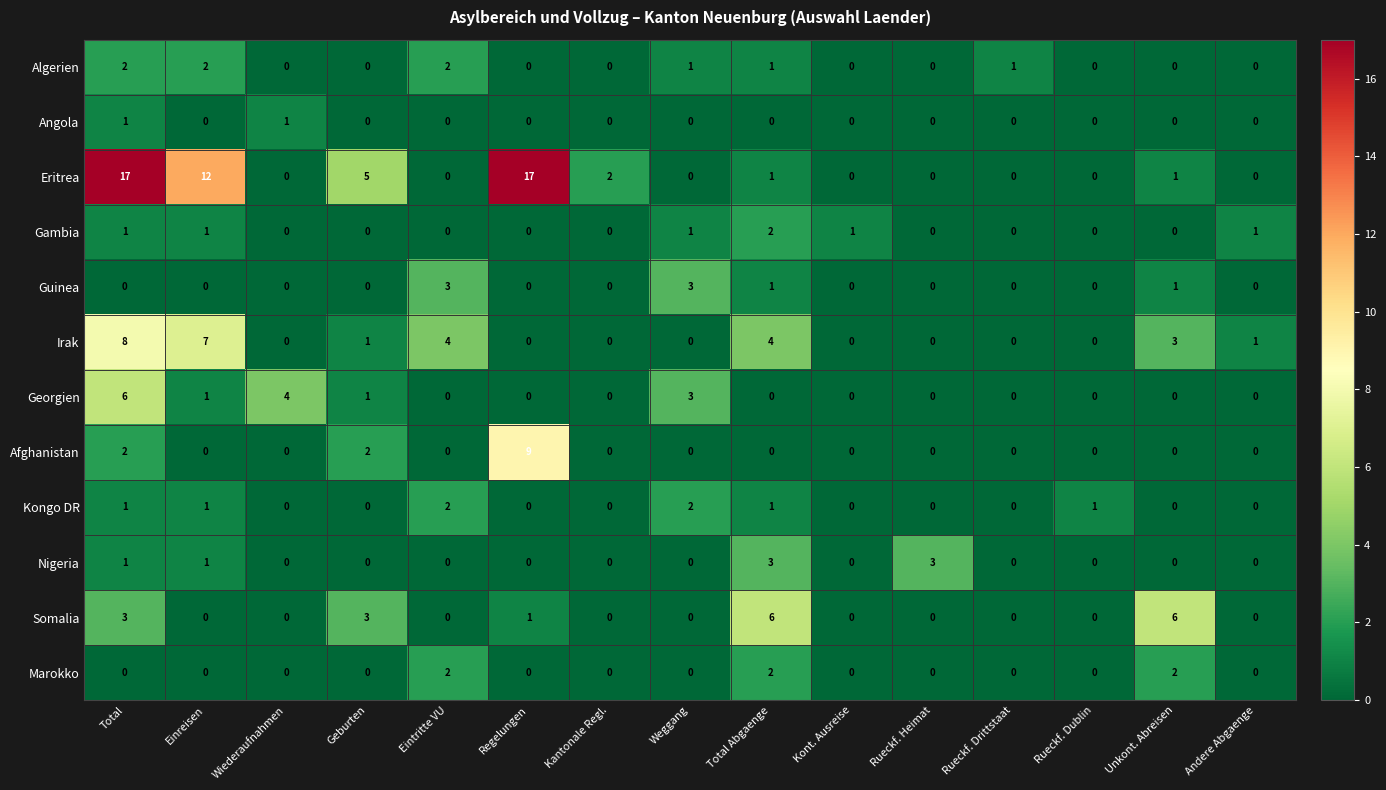

What is the highest value of the Eritrea series?

17